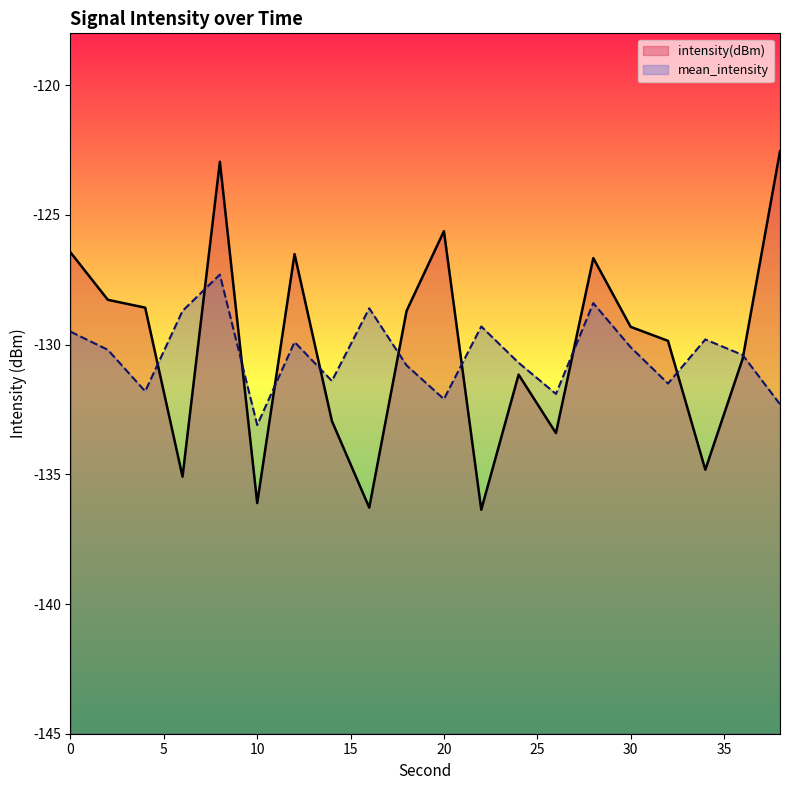

What is the spread (max minus min) of values at 18?

2.1